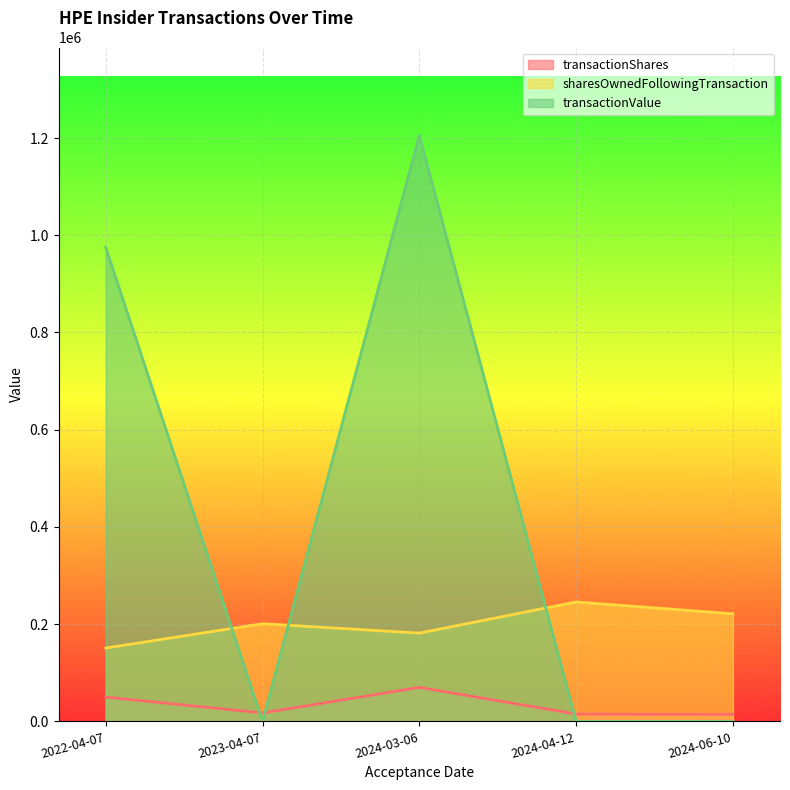

At how many categories does at least one series exceed 933349?

2